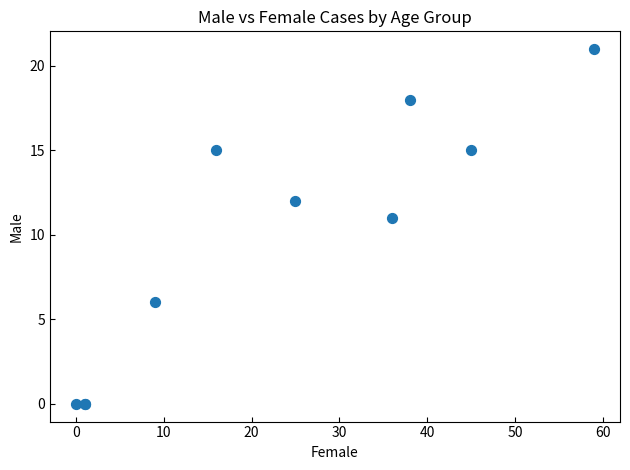

What Y value in the scatter plot is closest to 10?

11